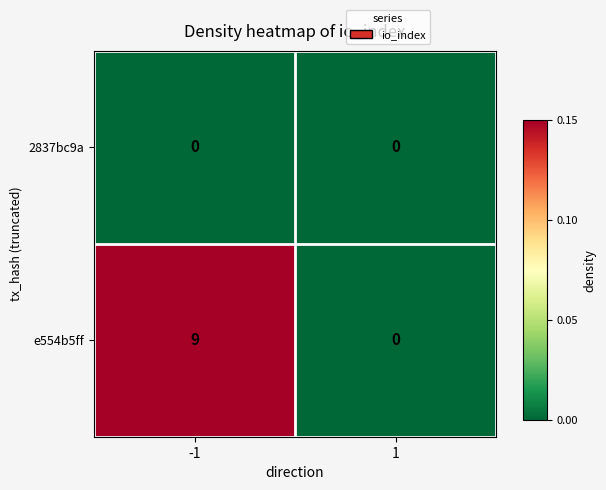

At -1, list the series in order from largest to smallest.

e554b5ff, 2837bc9a